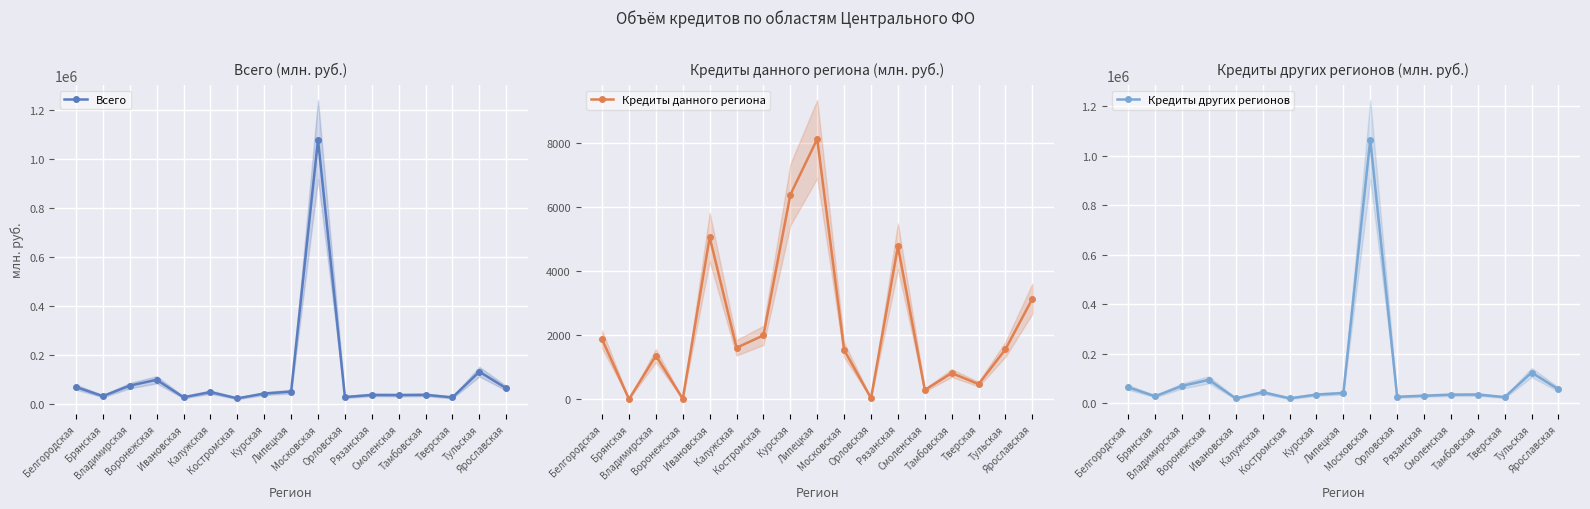

At how many categories does at least one series exceed 1009242?

1